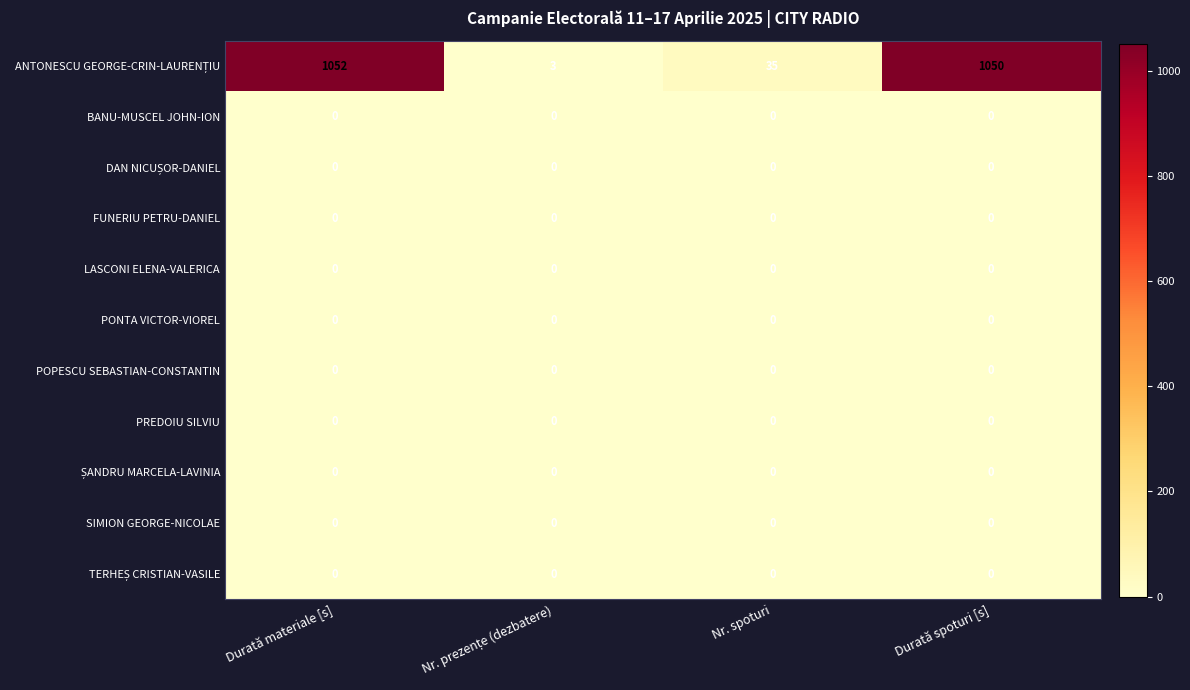

Is it true that POPESCU SEBASTIAN-CONSTANTIN equals 0 at Durată spoturi [s]?

True